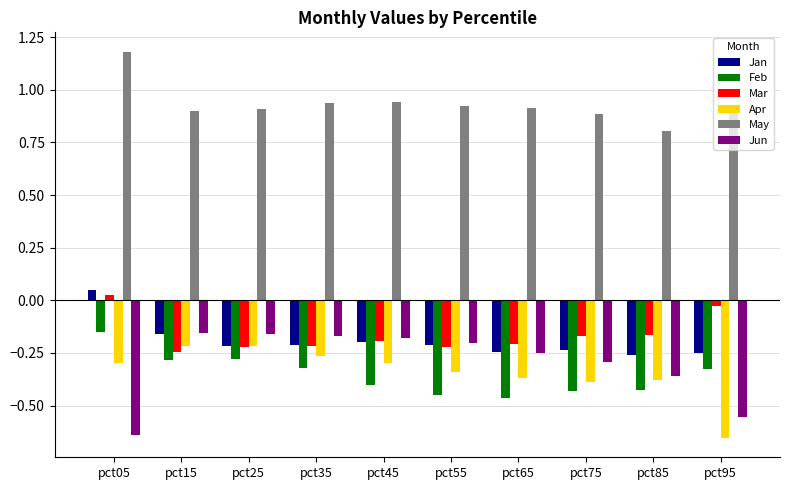

Is the value of Mar at pct05 greater than the value of May at pct25?

No